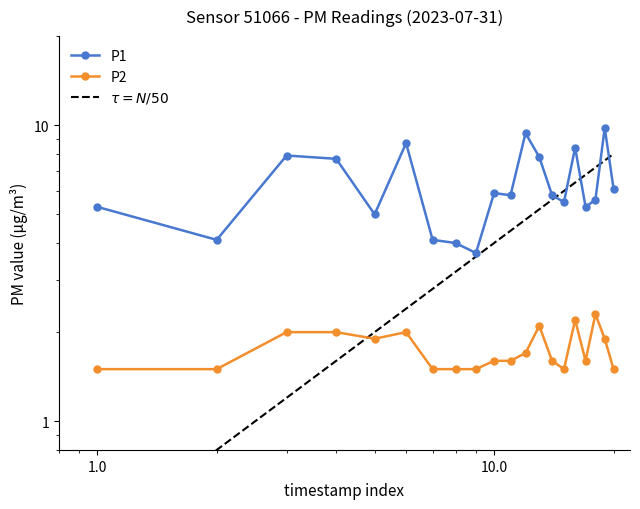

What is the value of the P2 point at the 9th from the left?

1.5